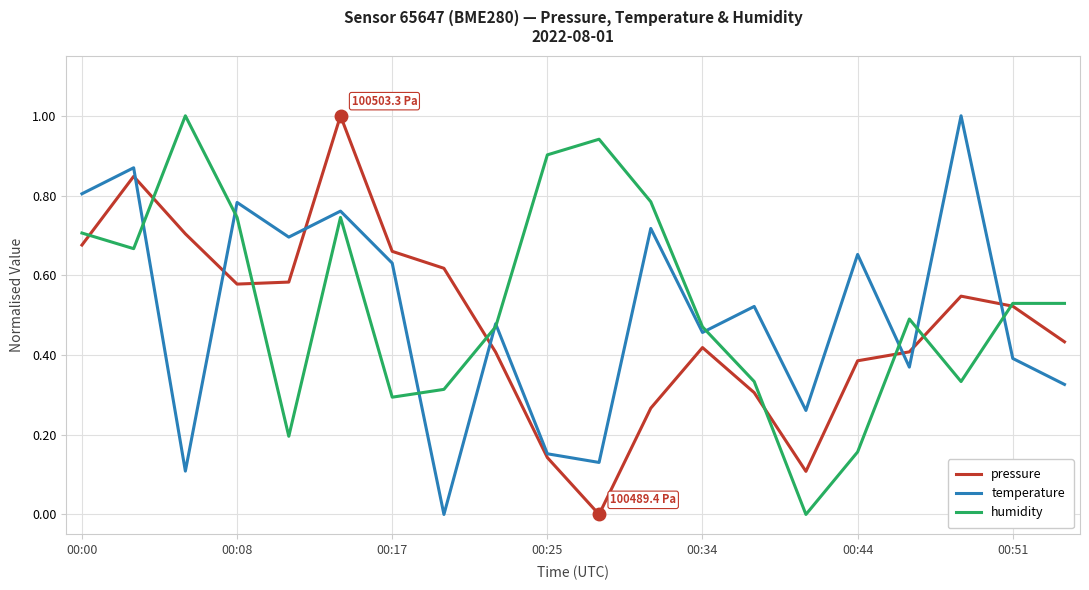

How many categories are shown in the chart?

20